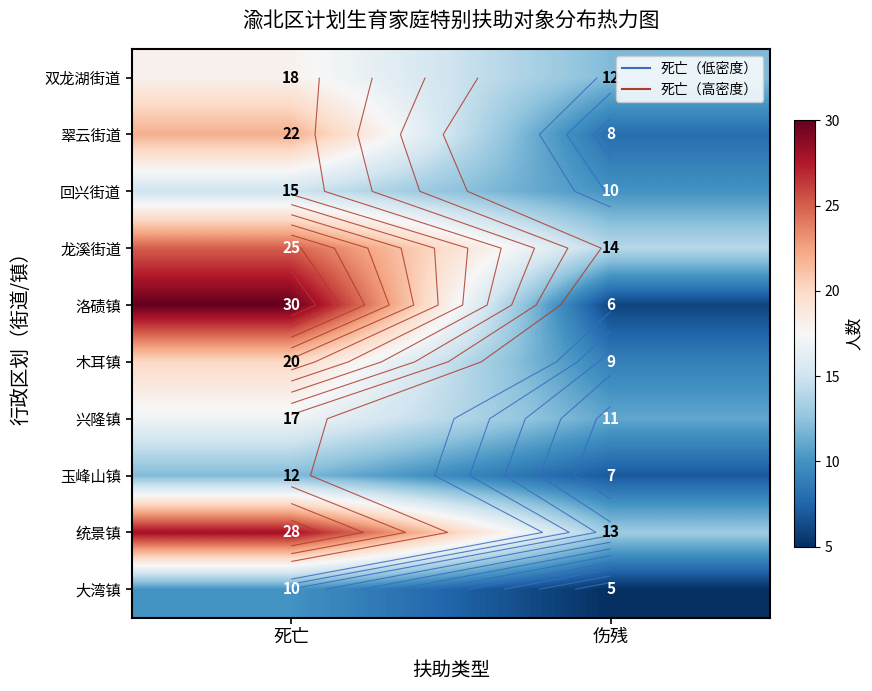

Read the 洛碛镇 value at 伤残, to the nearest 10.

10